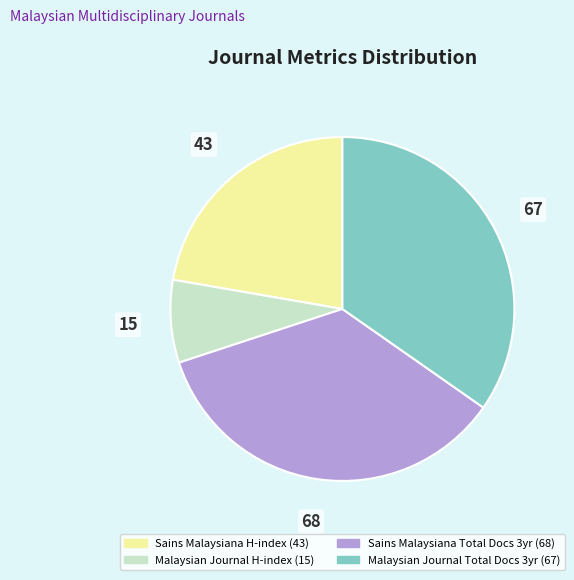

Does any single category account for the majority?

No